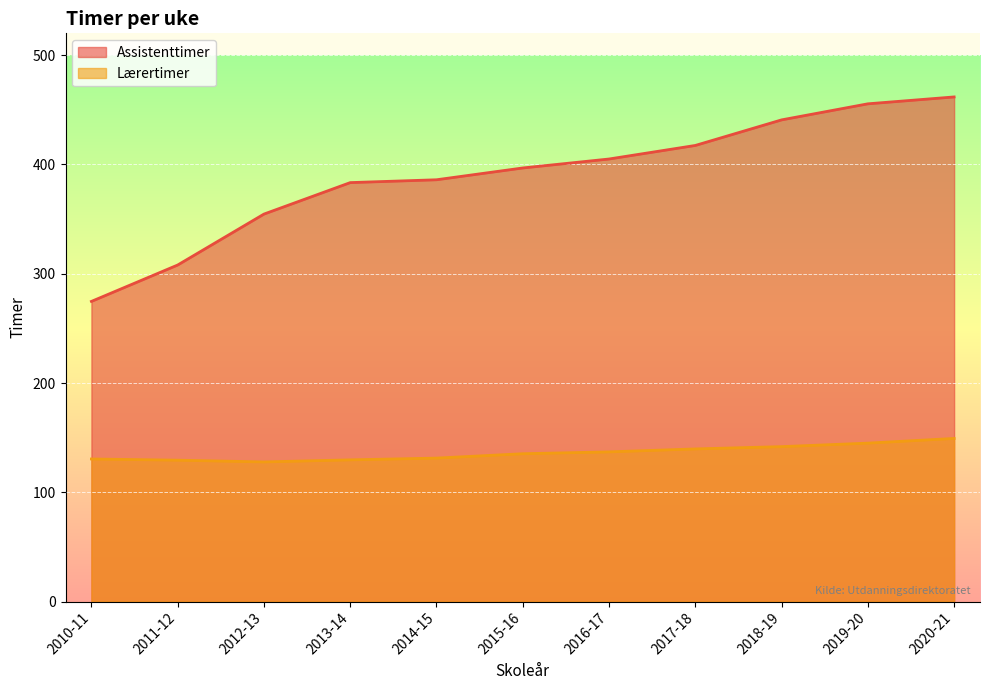

True or false: Assistenttimer has more than 0 points higher than both neighbors.

False